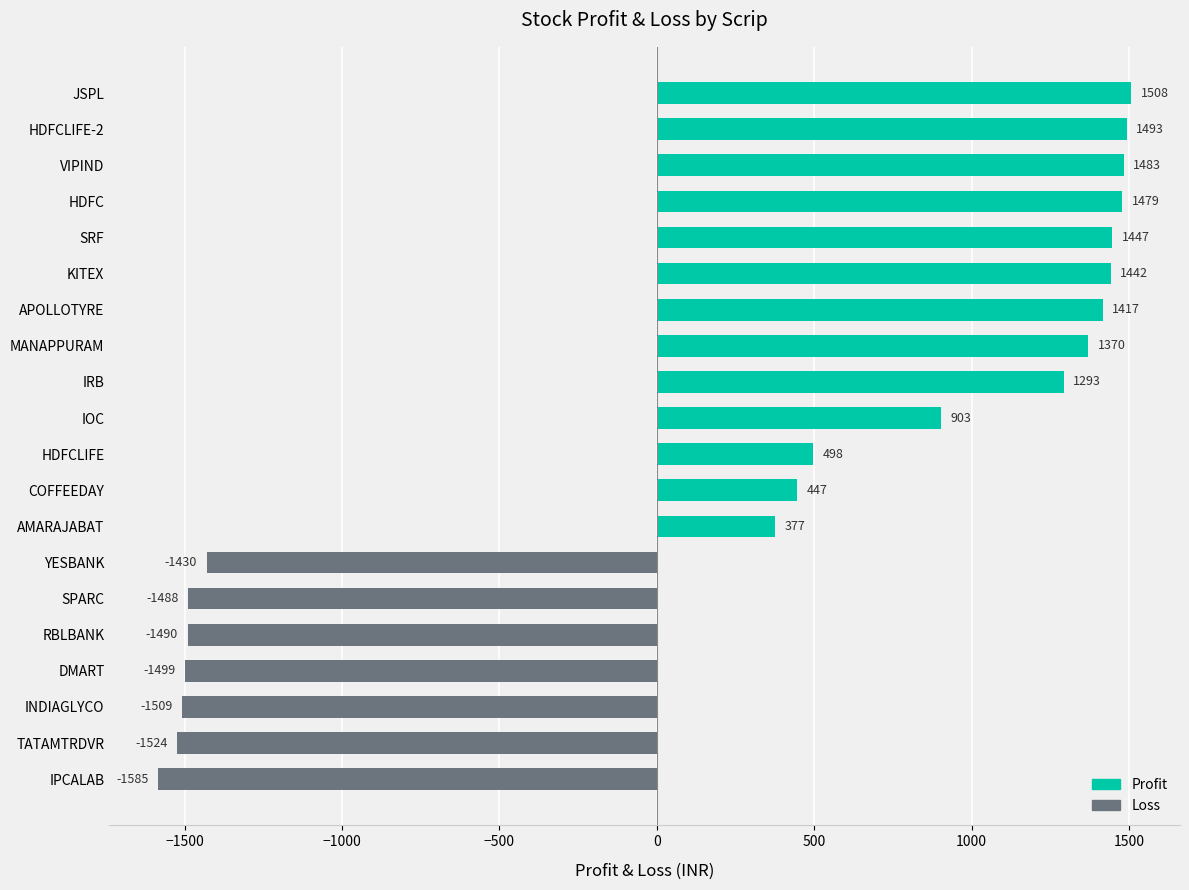

Does the chart contain any negative values?

Yes